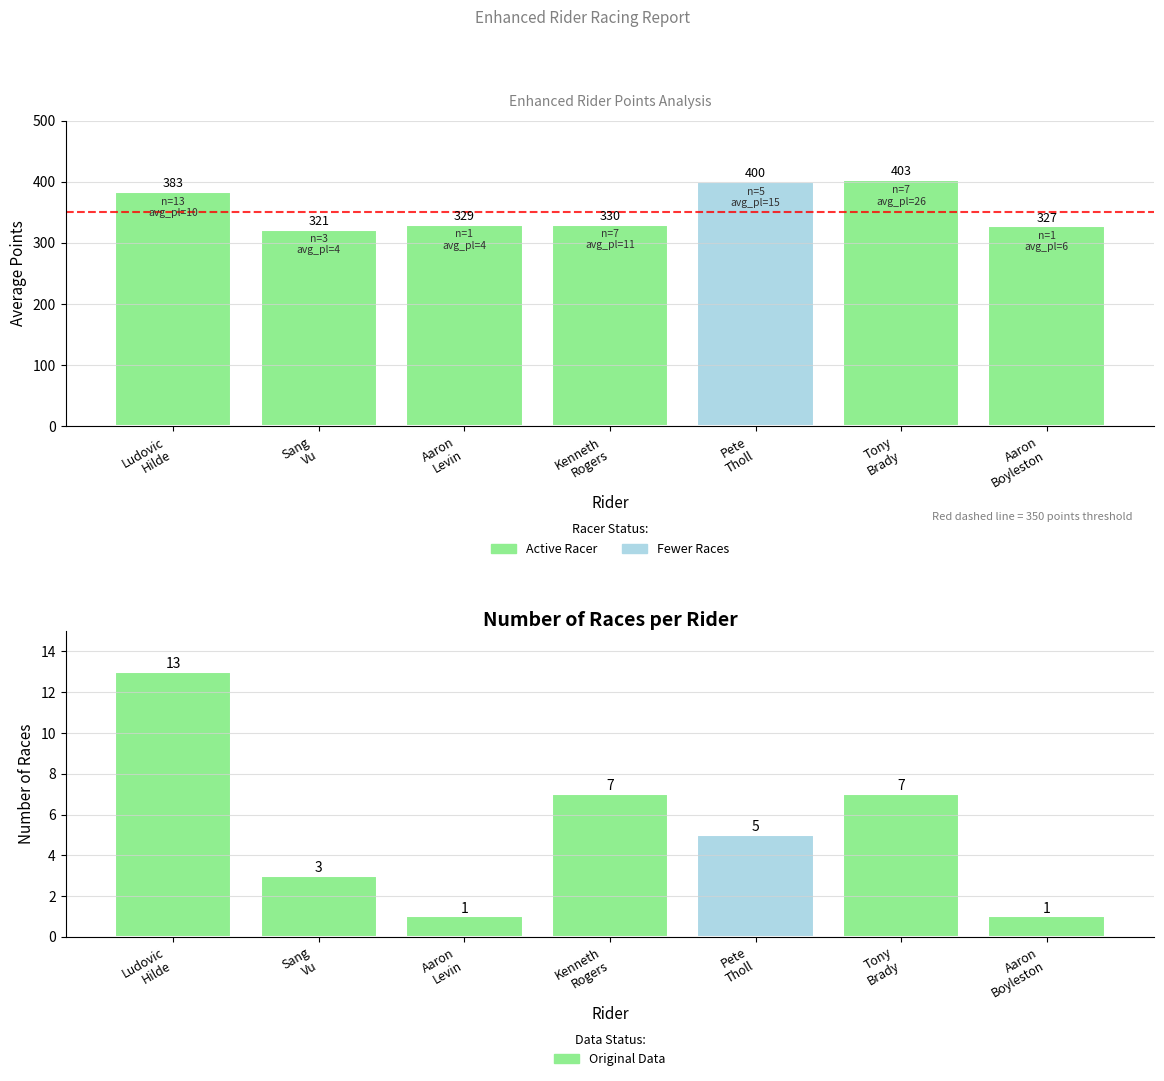

What is the approximate value of Average Points at Ludovic
Hilde?

383.4